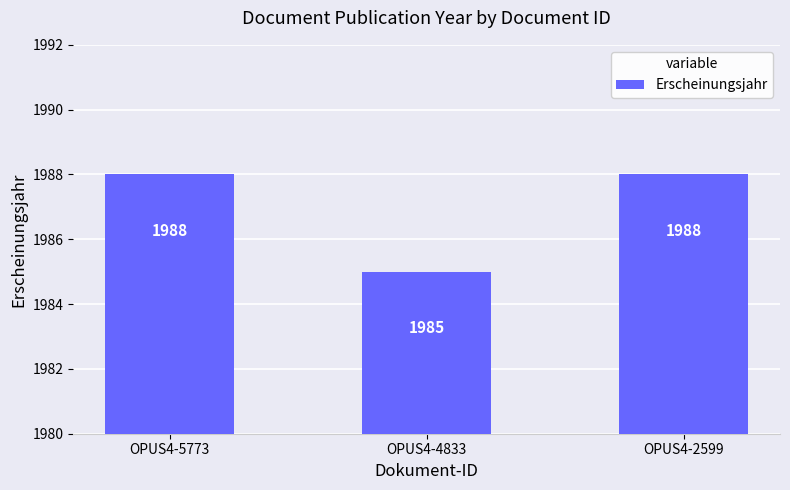

Is it true that the value at OPUS4-2599 is 2704?

False